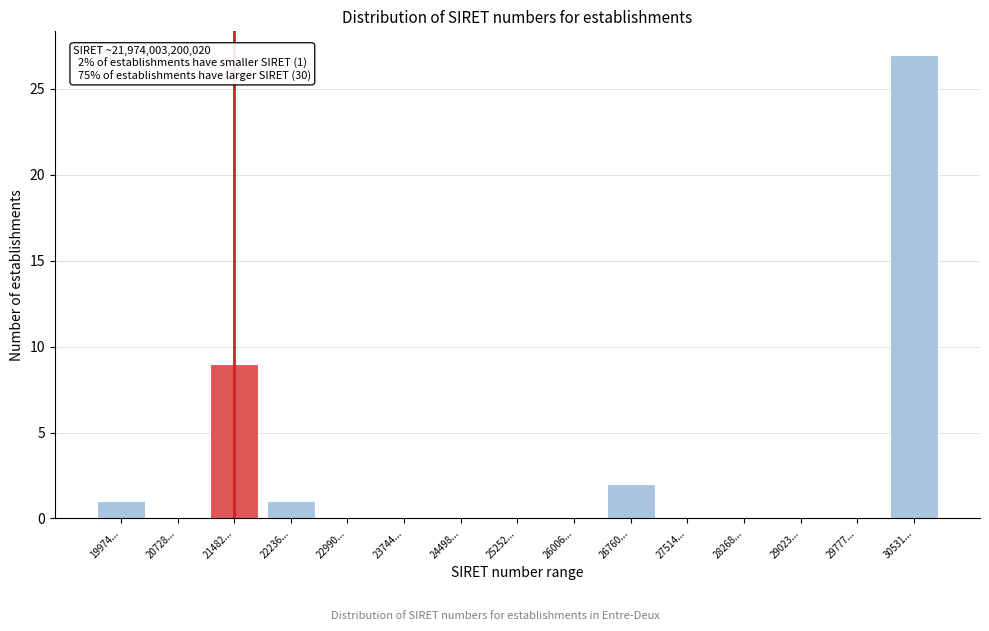

Reading right to left, transcribe all the data shown in this chart.

30531...=27	29777...=0	29023...=0	28268...=0	27514...=0	26760...=2	26006...=0	25252...=0	24498...=0	23744...=0	22990...=0	22236...=1	21482...=9	20728...=0	19974...=1